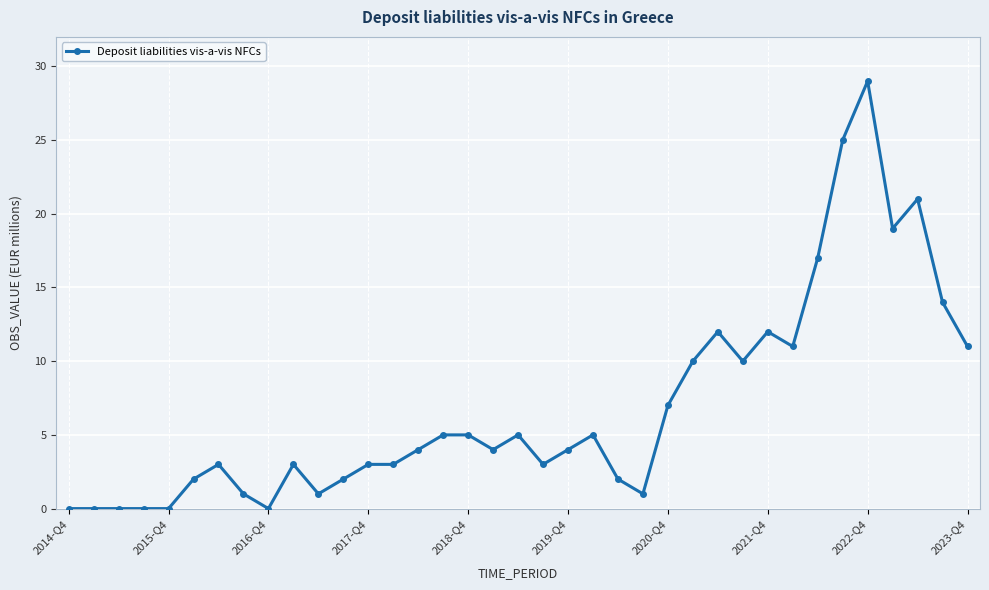

What is the value of the 35th point from the left?

21